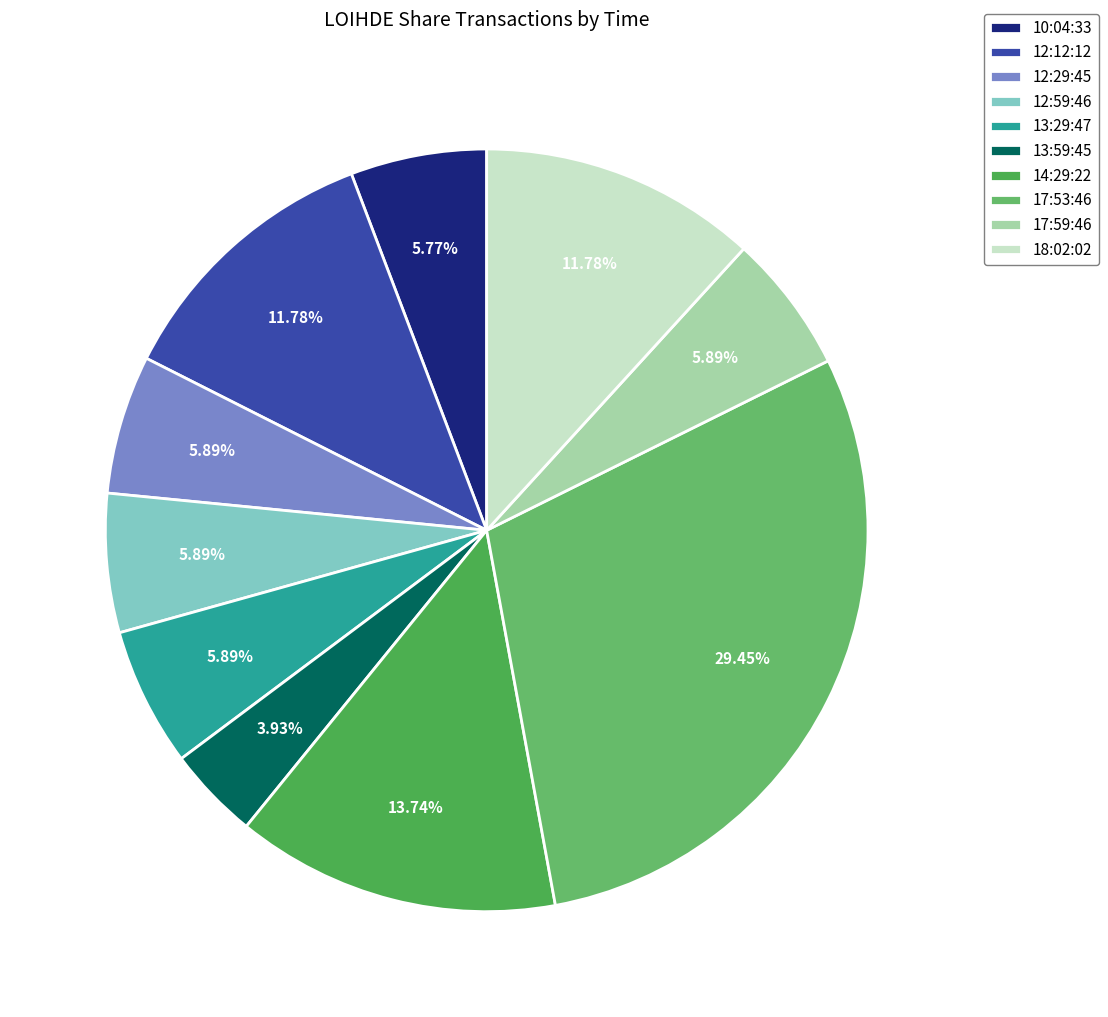

Approximately how many times larger is the value at 12:29:45 compared to 18:02:02?

0.5